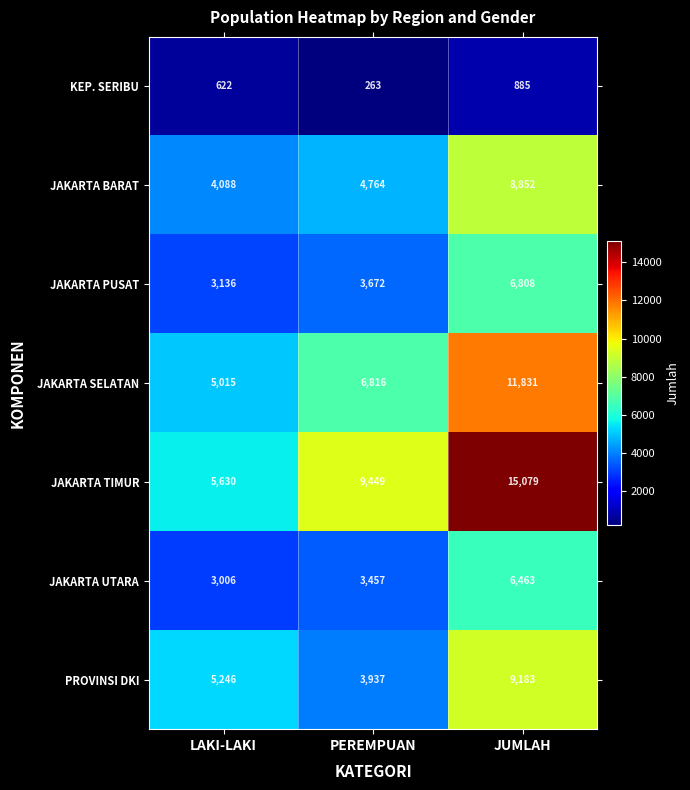

Reading left to right, list all the values displayed in this chart.

KEP. SERIBU: LAKI-LAKI=622	PEREMPUAN=263	JUMLAH=885
JAKARTA BARAT: LAKI-LAKI=4088	PEREMPUAN=4764	JUMLAH=8852
JAKARTA PUSAT: LAKI-LAKI=3136	PEREMPUAN=3672	JUMLAH=6808
JAKARTA SELATAN: LAKI-LAKI=5015	PEREMPUAN=6816	JUMLAH=11831
JAKARTA TIMUR: LAKI-LAKI=5630	PEREMPUAN=9449	JUMLAH=15079
JAKARTA UTARA: LAKI-LAKI=3006	PEREMPUAN=3457	JUMLAH=6463
PROVINSI DKI: LAKI-LAKI=5246	PEREMPUAN=3937	JUMLAH=9183